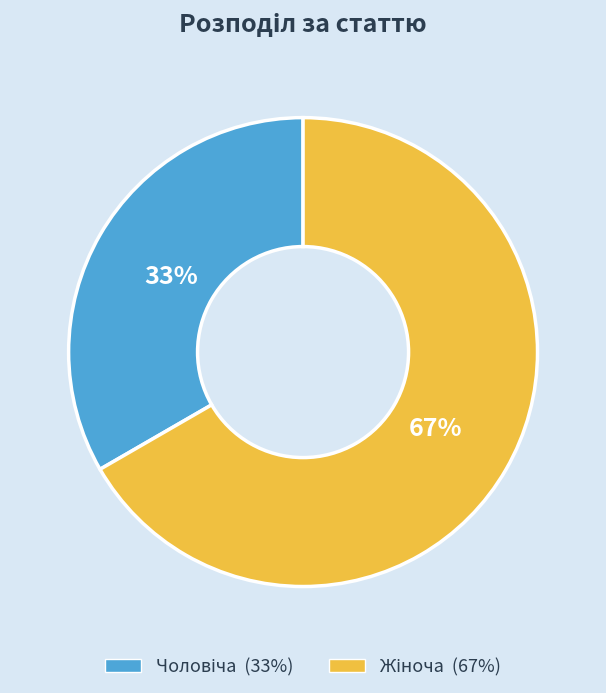

Is there any slice that represents more than half of the pie?

Yes